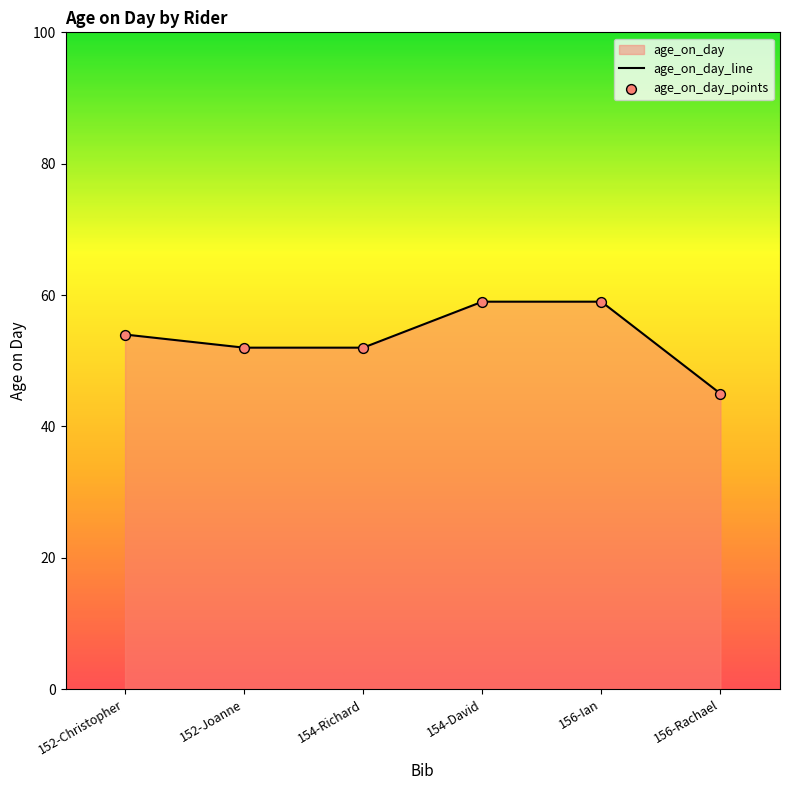

What is the change in value from 152-Joanne to 156-Rachael?

-7